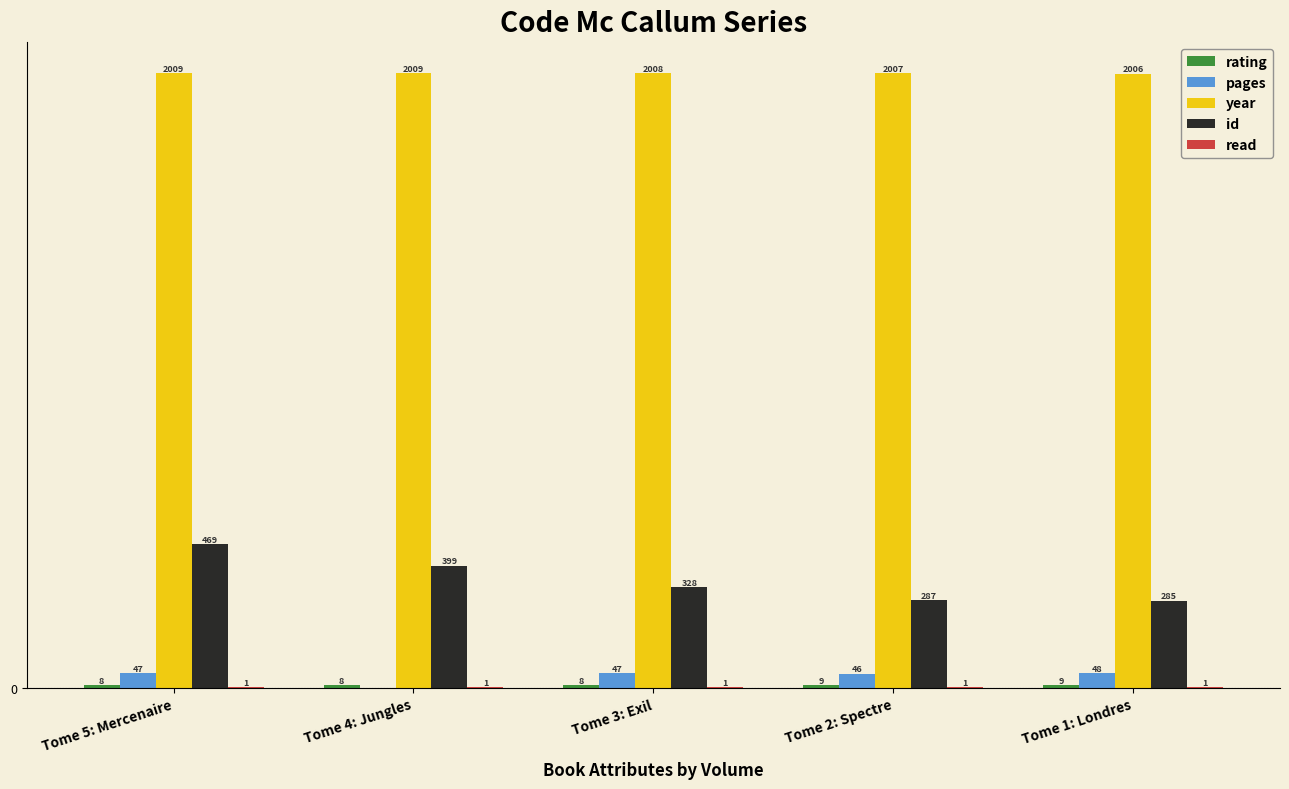

Which series changed the most between Tome 5: Mercenaire and Tome 3: Exil?

id